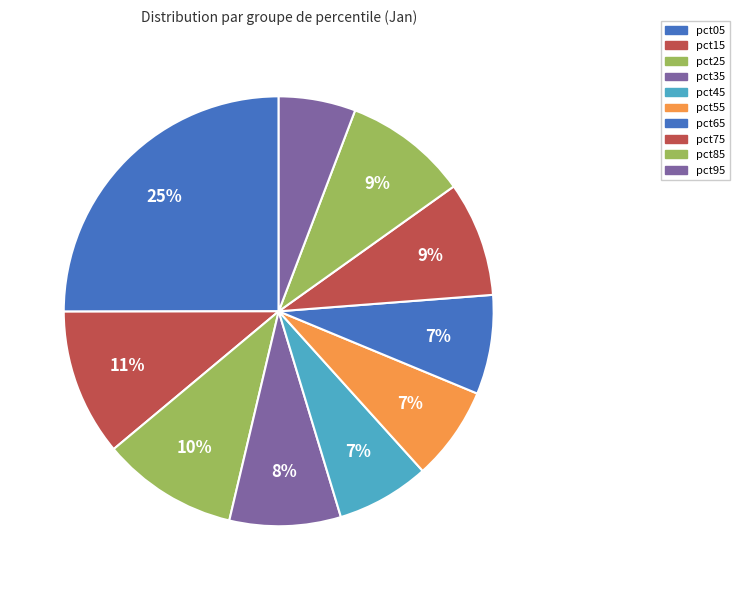

Is there a majority slice in this chart?

No